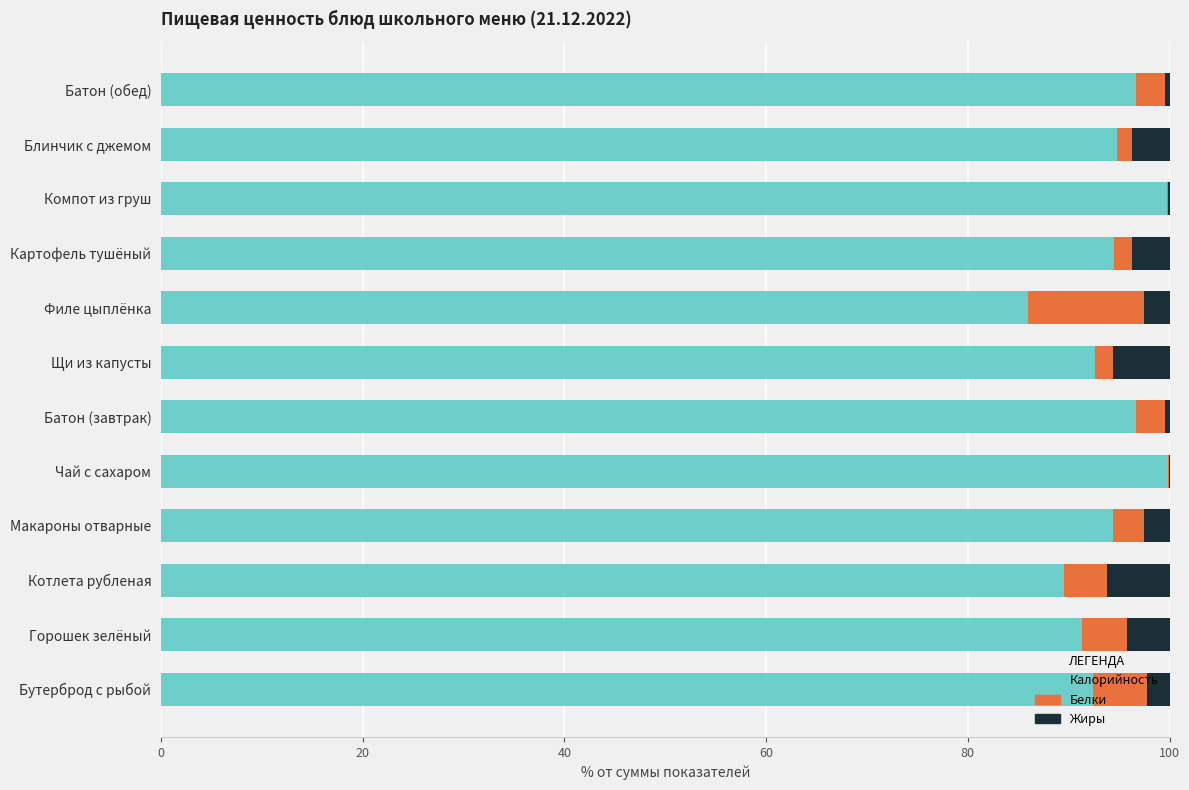

How many distinct data groups are displayed?

3